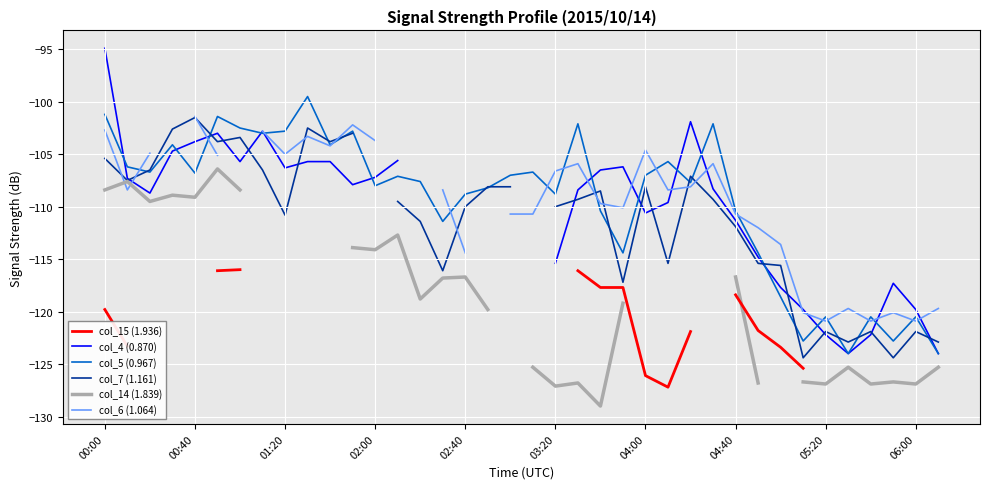

At which category does col_15 (1.936) reach its first local valley?

25